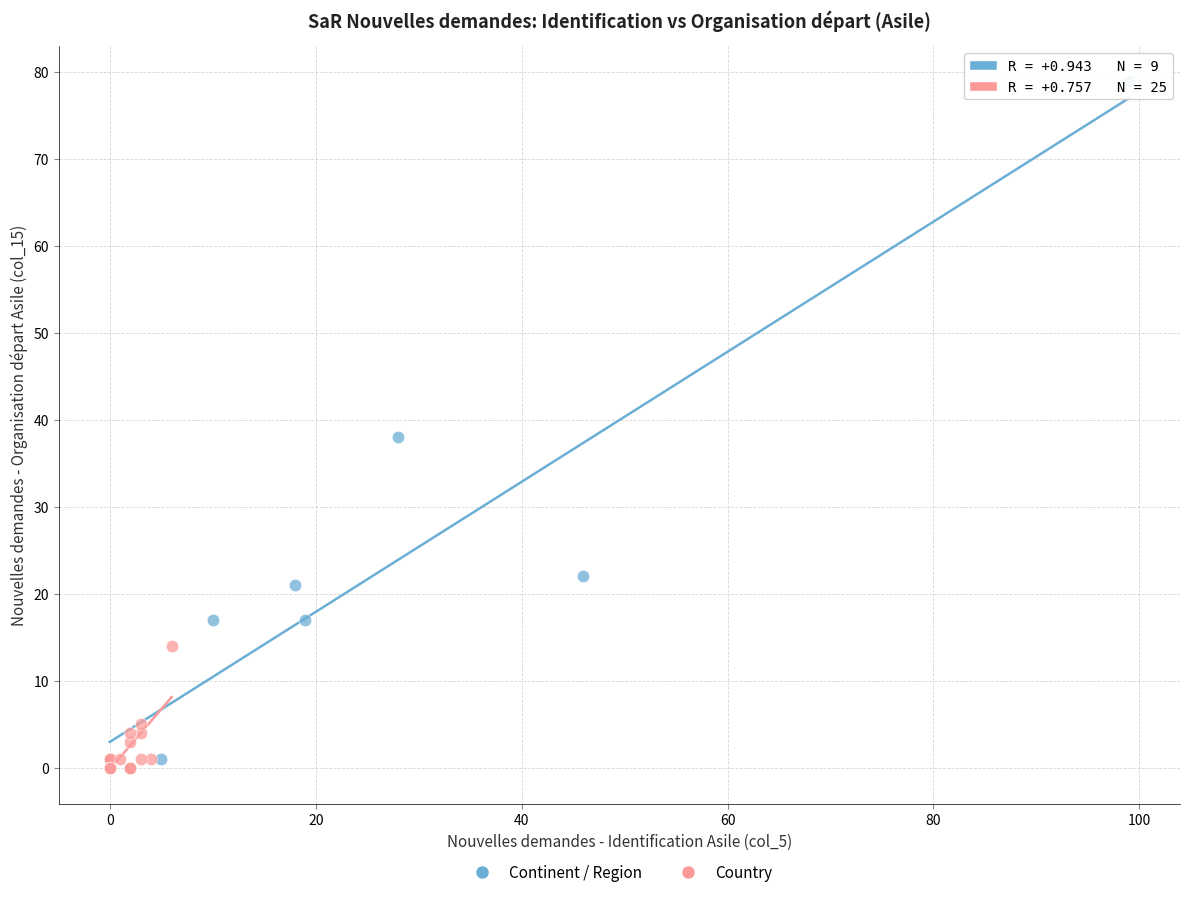

Which series has the widest spread of Y values?

Continent / Region